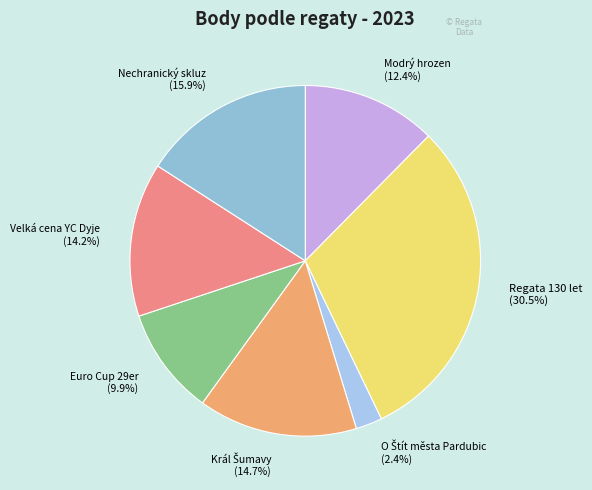

To the nearest percent, what is the difference between the Regata 130 let and Euro Cup 29er slice percentages?

21%